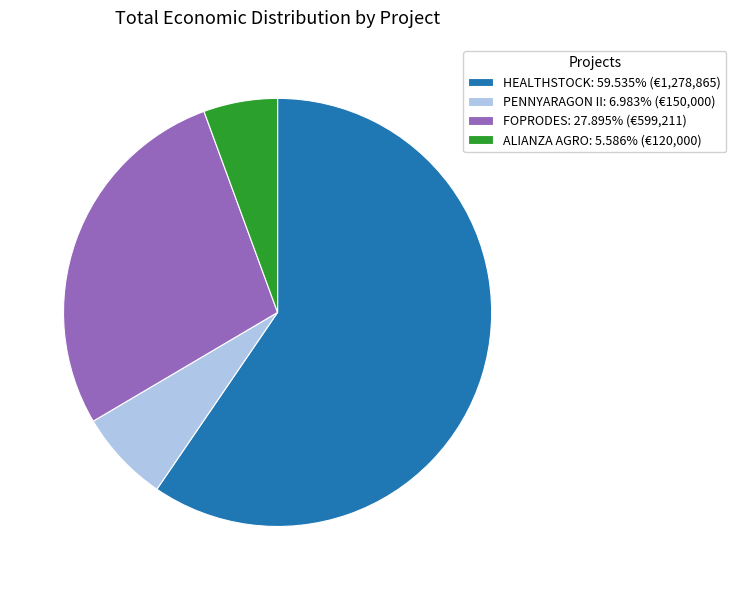

Is there a majority slice in this chart?

Yes